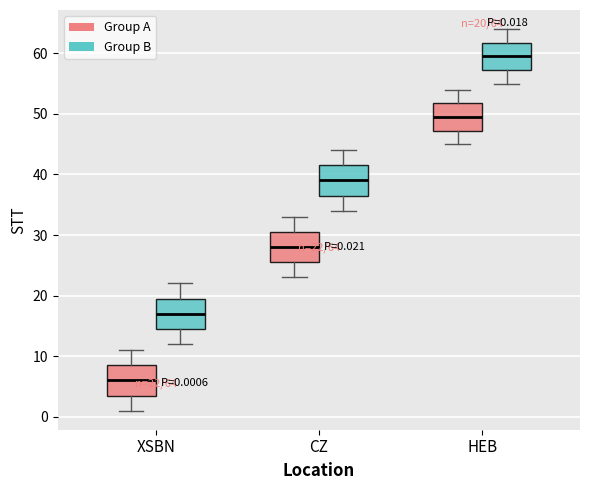

Which box's median line is the highest?

HEB (Group B)